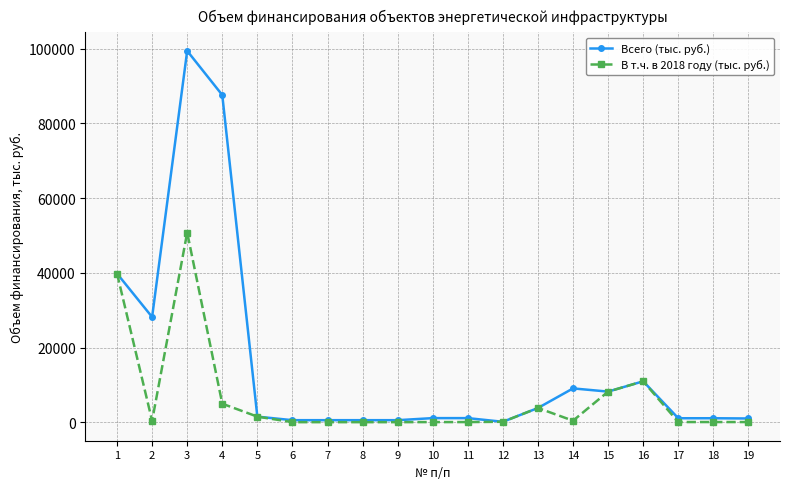

What is the maximum value shown in the chart?

99428.2